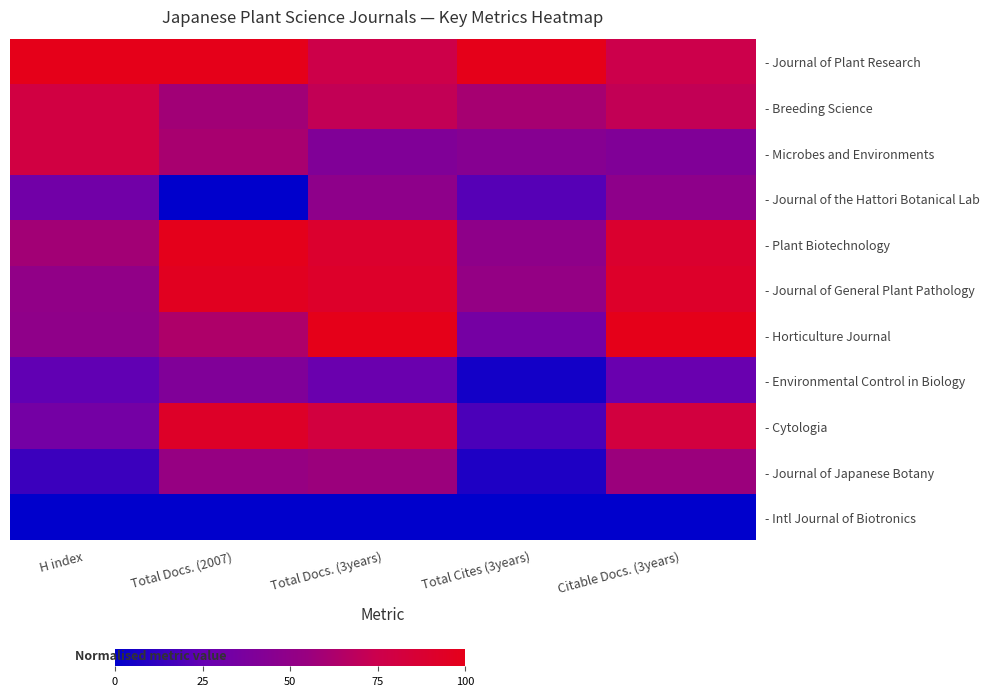

Reading right to left, extract all data points from this chart.

- Journal of Plant Research: Citable Docs. (3years)=75.3	Total Cites (3years)=100.0	Total Docs. (3years)=76.5	Total Docs. (2007)=100.0	H index=100.0
- Breeding Science: Citable Docs. (3years)=71.2	Total Cites (3years)=60.3	Total Docs. (3years)=71.2	Total Docs. (2007)=58.4	H index=80.0
- Microbes and Environments: Citable Docs. (3years)=40.7	Total Cites (3years)=44.3	Total Docs. (3years)=40.7	Total Docs. (2007)=61.0	H index=80.0
- Journal of the Hattori Botanical Lab: Citable Docs. (3years)=48.6	Total Cites (3years)=21.3	Total Docs. (3years)=48.6	Total Docs. (2007)=0.0	H index=32.0
- Plant Biotechnology: Citable Docs. (3years)=88.9	Total Cites (3years)=48.9	Total Docs. (3years)=89.7	Total Docs. (2007)=98.7	H index=58.7
- Journal of General Plant Pathology: Citable Docs. (3years)=91.8	Total Cites (3years)=52.1	Total Docs. (3years)=91.8	Total Docs. (2007)=96.1	H index=50.7
- Horticulture Journal: Citable Docs. (3years)=100.0	Total Cites (3years)=34.1	Total Docs. (3years)=100.0	Total Docs. (2007)=63.6	H index=49.3
- Environmental Control in Biology: Citable Docs. (3years)=27.2	Total Cites (3years)=4.9	Total Docs. (3years)=27.6	Total Docs. (2007)=40.3	H index=24.0
- Cytologia: Citable Docs. (3years)=81.1	Total Cites (3years)=18.4	Total Docs. (3years)=81.1	Total Docs. (2007)=92.2	H index=33.3
- Journal of Japanese Botany: Citable Docs. (3years)=56.0	Total Cites (3years)=7.5	Total Docs. (3years)=56.0	Total Docs. (2007)=53.2	H index=14.7
- Intl Journal of Biotronics: Citable Docs. (3years)=0.0	Total Cites (3years)=0.0	Total Docs. (3years)=0.0	Total Docs. (2007)=0.0	H index=0.0